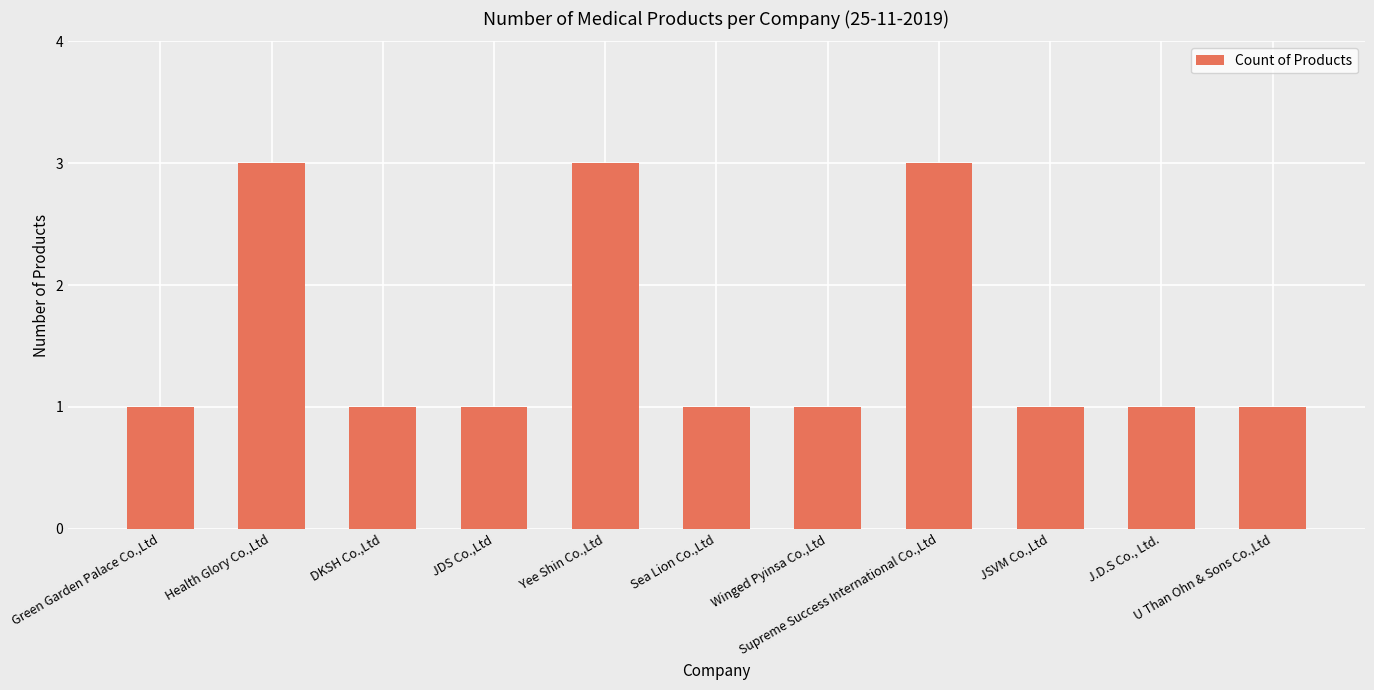

What is the sum of all values?

17